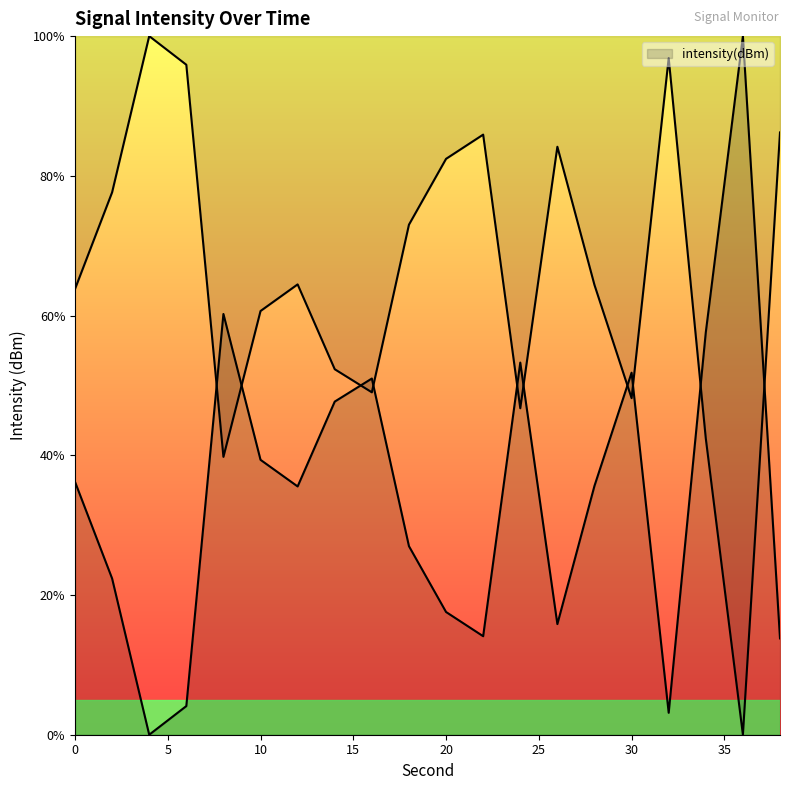

Reading right to left, list all the values displayed in this chart.

13.8	100.0	57.6	3.1	51.8	35.6	15.8	53.3	14.1	17.6	27.0	51.0	47.7	35.5	39.3	60.2	4.1	0.0	22.4	36.2